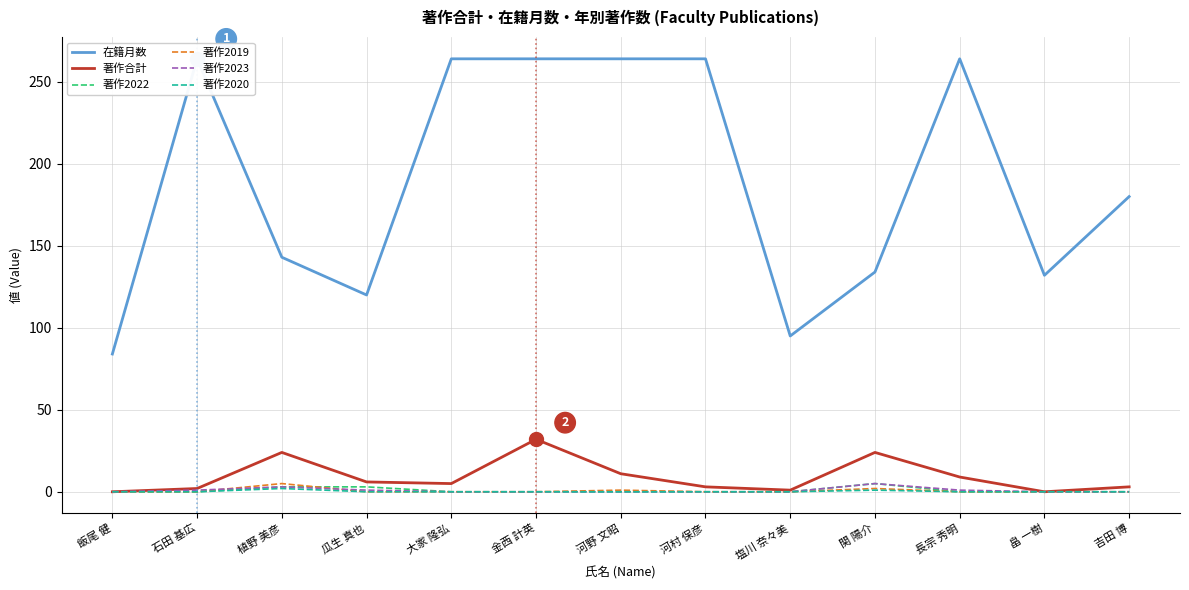

At how many categories does at least one series exceed 223?

6